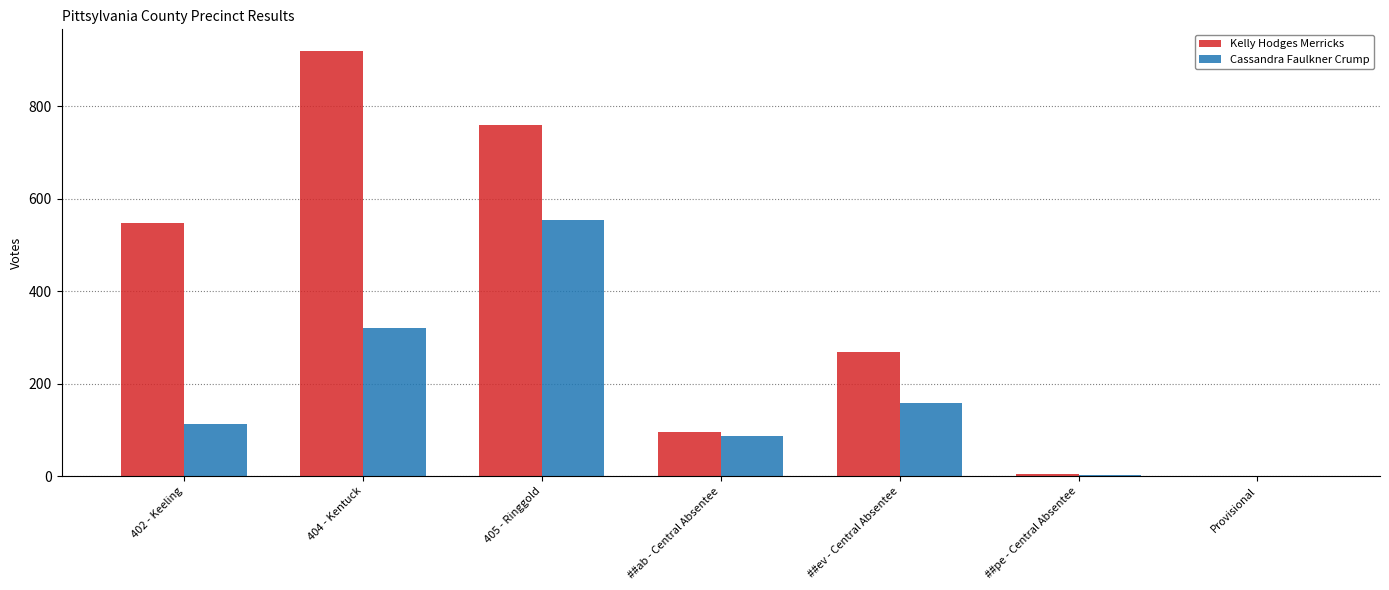

Which category has the highest value across all series?

404 - Kentuck